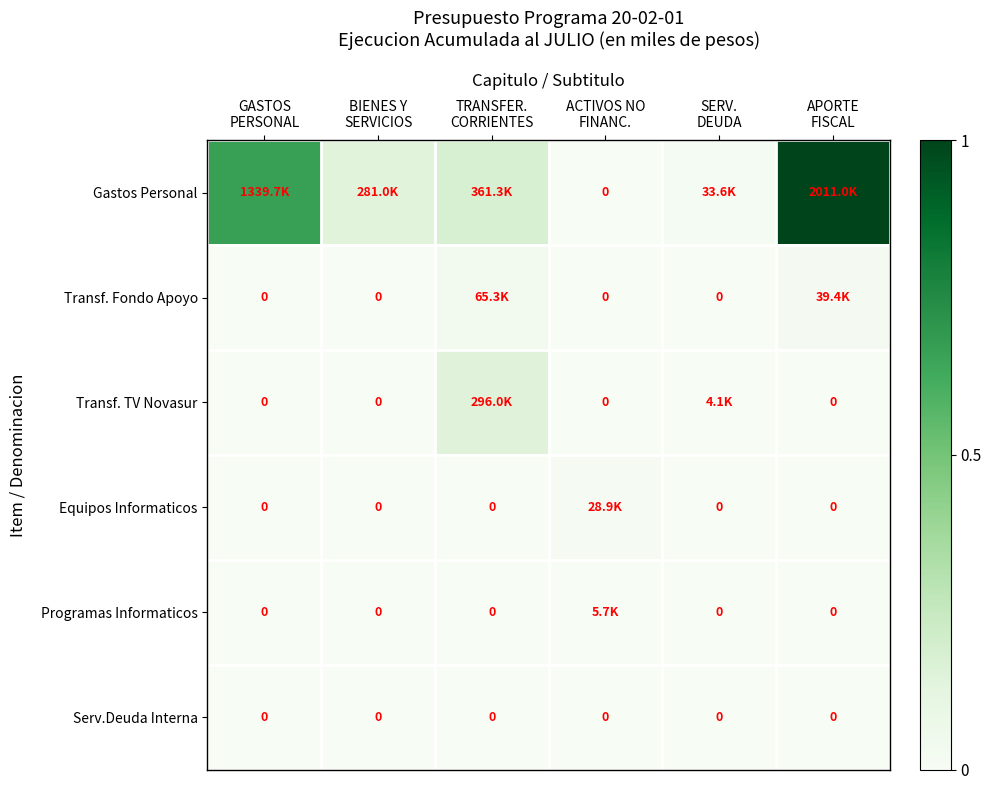

How many data points does each series have?

6